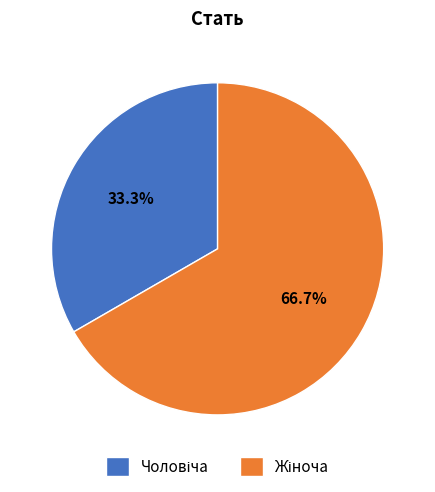

Is there a majority slice in this chart?

Yes